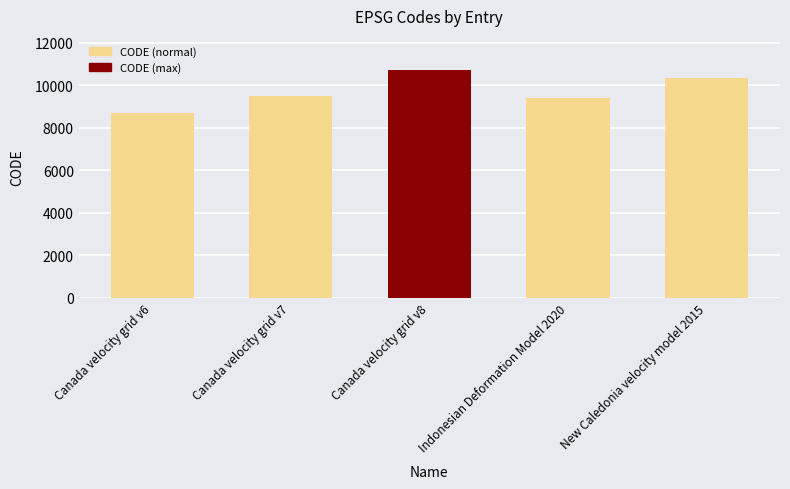

What is the label of the 1st bar from the right?

New Caledonia velocity model 2015